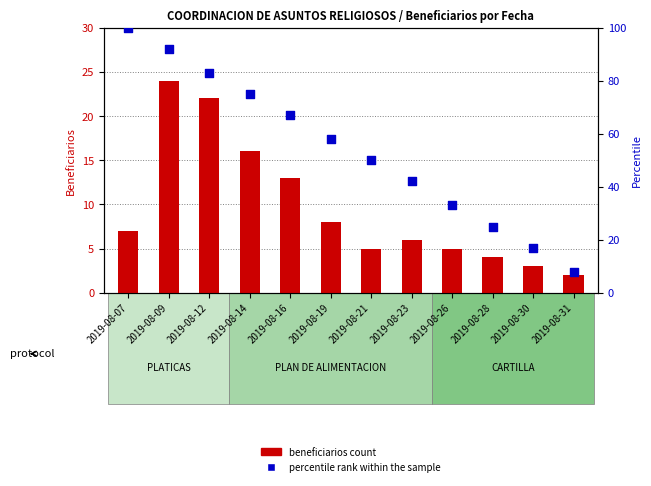

At which category is the sum across all series the highest?

2019-08-09